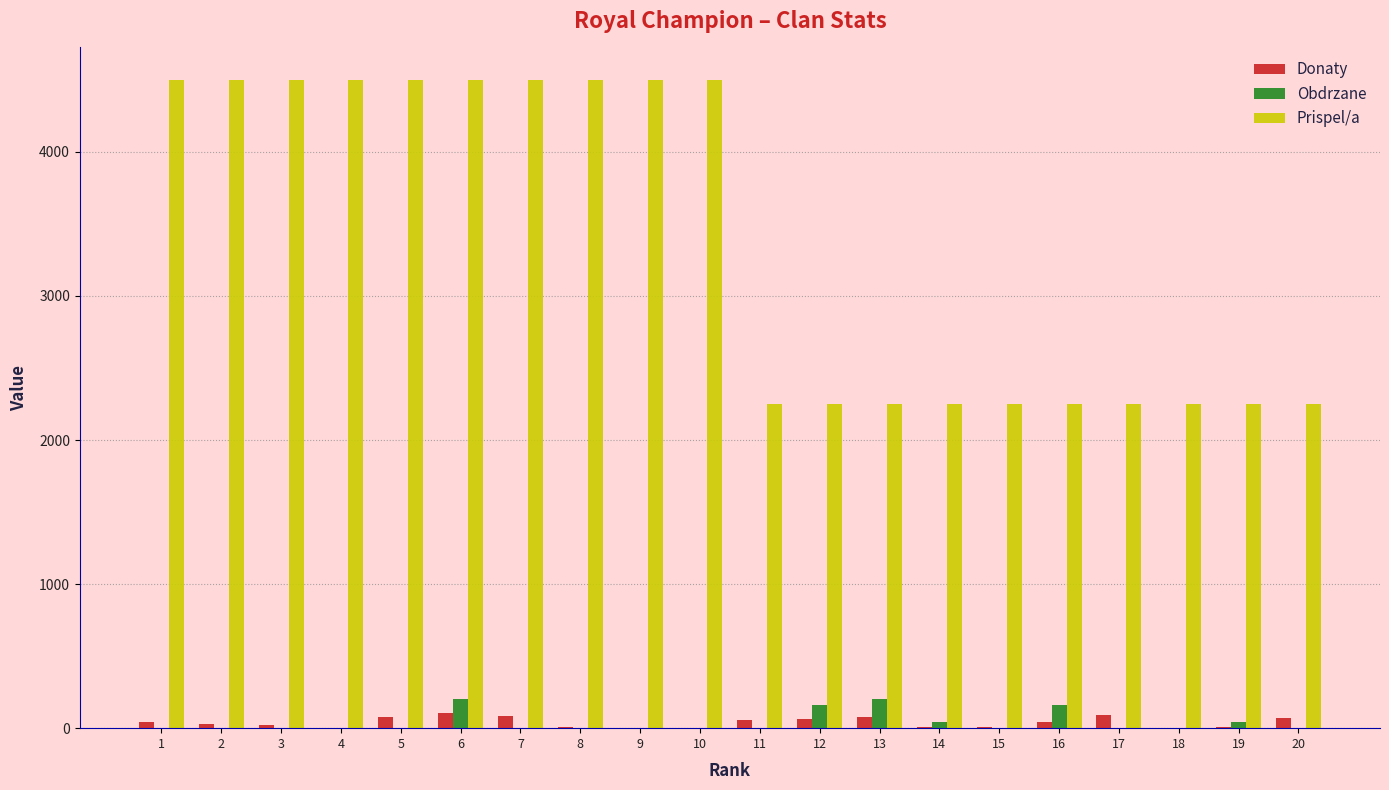

Between 1 and 13, which series saw the biggest shift?

Prispel/a